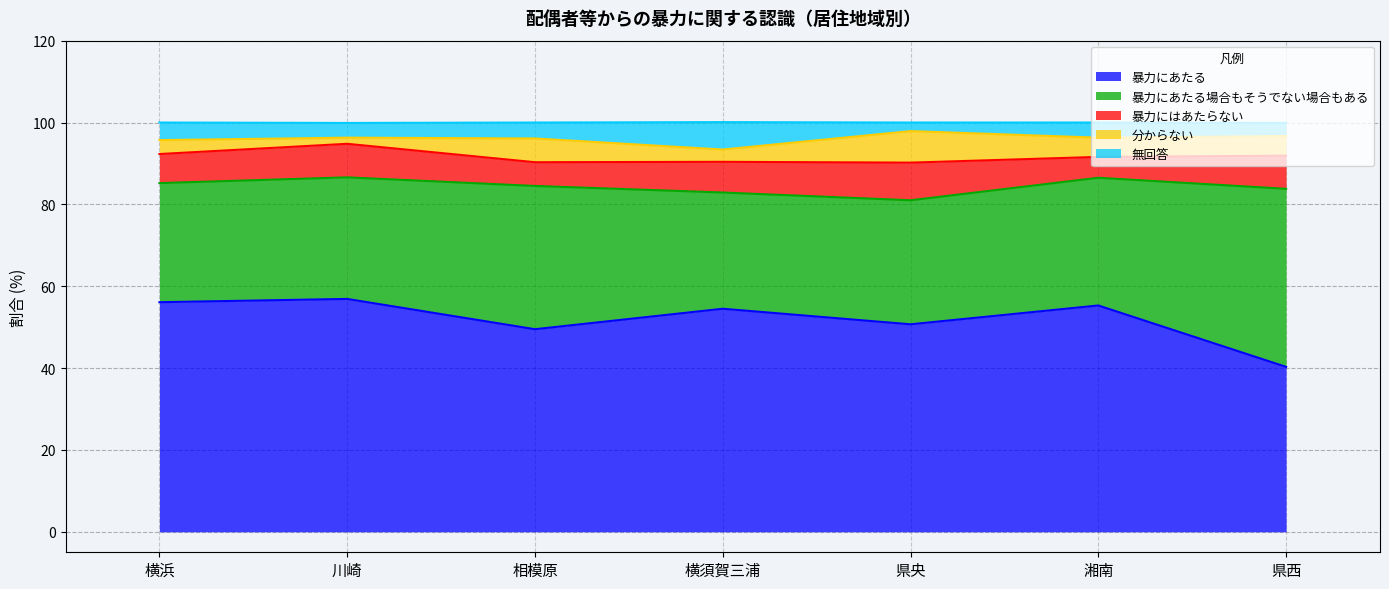

Does the chart have visible grid lines?

Yes